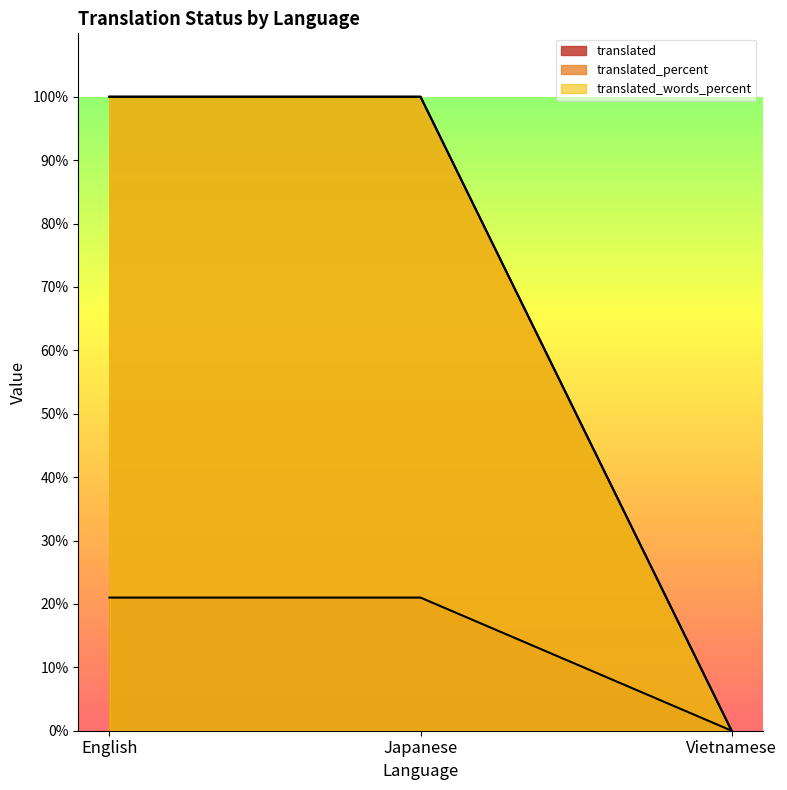

Reading right to left, transcribe all the data shown in this chart.

translated: Vietnamese=0	Japanese=21	English=21
translated_percent: Vietnamese=0	Japanese=100	English=100
translated_words_percent: Vietnamese=0	Japanese=100	English=100